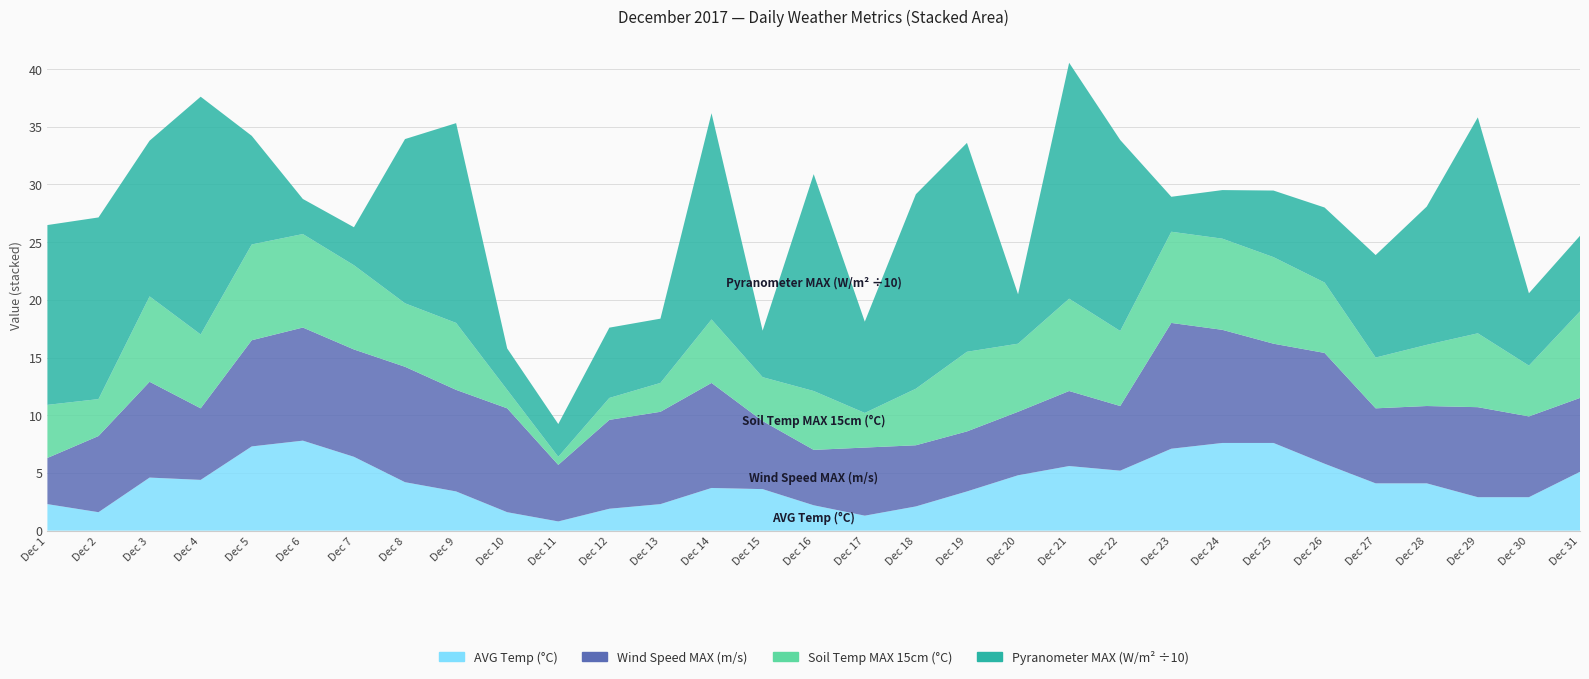

Reading right to left, transcribe all the data shown in this chart.

AVG Temp (°C): 5.1	2.9	2.9	4.1	4.1	5.8	7.6	7.6	7.1	5.2	5.6	4.8	3.4	2.1	1.3	2.2	3.6	3.7	2.3	1.9	0.8	1.6	3.4	4.2	6.4	7.8	7.3	4.4	4.6	1.6	2.3
Wind Speed MAX (m/s): 6.4	7.0	7.8	6.7	6.5	9.6	8.6	9.8	10.9	5.6	6.5	5.5	5.2	5.3	5.9	4.8	5.9	9.1	8.0	7.7	4.9	9.0	8.8	10.0	9.3	9.8	9.2	6.2	8.3	6.6	4.0
Soil Temp MAX 15cm (°C): 7.5	4.4	6.4	5.3	4.4	6.1	7.5	7.9	7.9	6.5	8.0	5.9	6.9	4.9	3.0	5.1	3.8	5.5	2.5	1.9	0.7	1.6	5.8	5.5	7.3	8.1	8.3	6.4	7.4	3.2	4.6
Pyranometer MAX (W/m² ÷10): 6.5	6.3	18.7	12.0	8.9	6.5	5.8	4.2	3.0	16.6	20.4	4.3	18.1	16.9	7.9	18.8	4.0	17.9	5.6	6.1	2.8	3.6	17.3	14.2	3.3	3.0	9.4	20.6	13.5	15.7	15.6